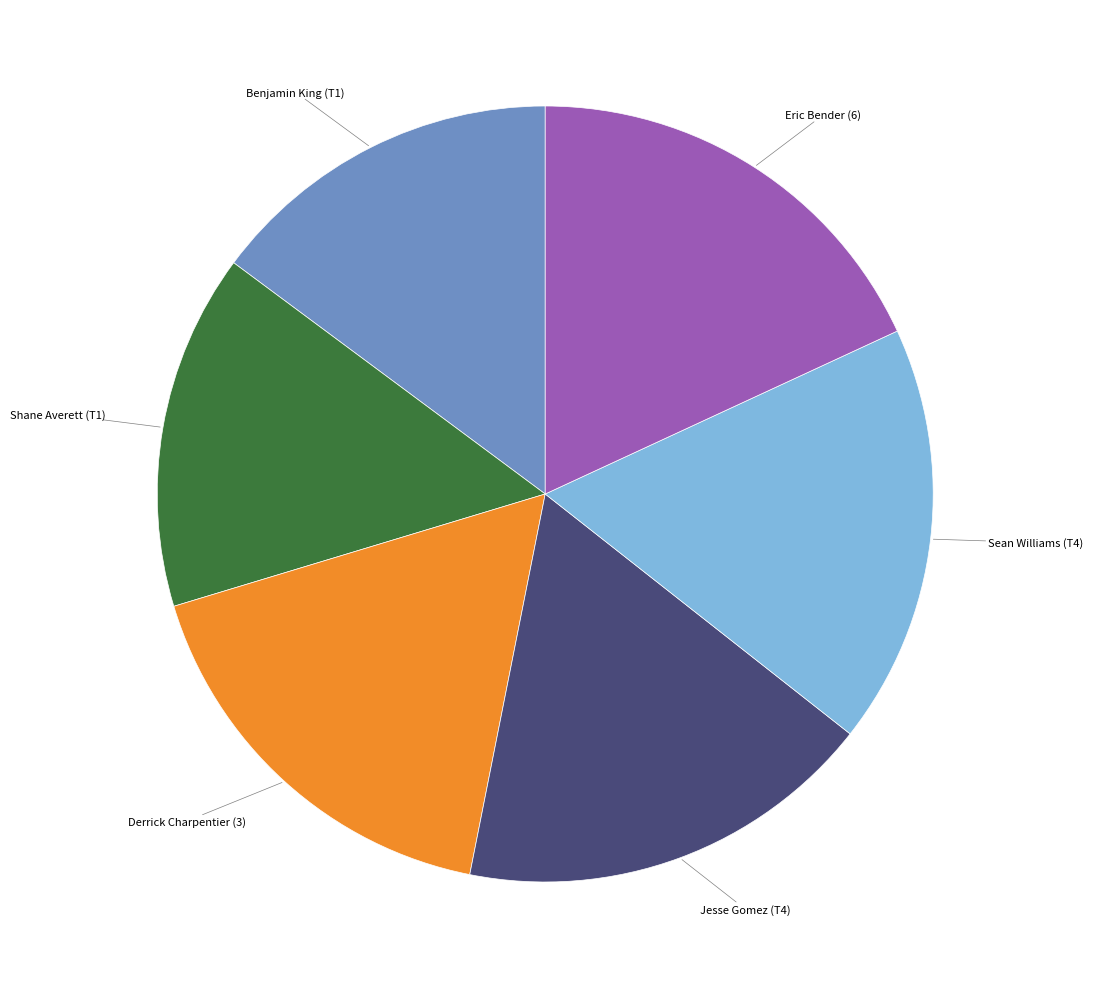

True or false: Eric Bender (6) accounts for 7% of the total.

False